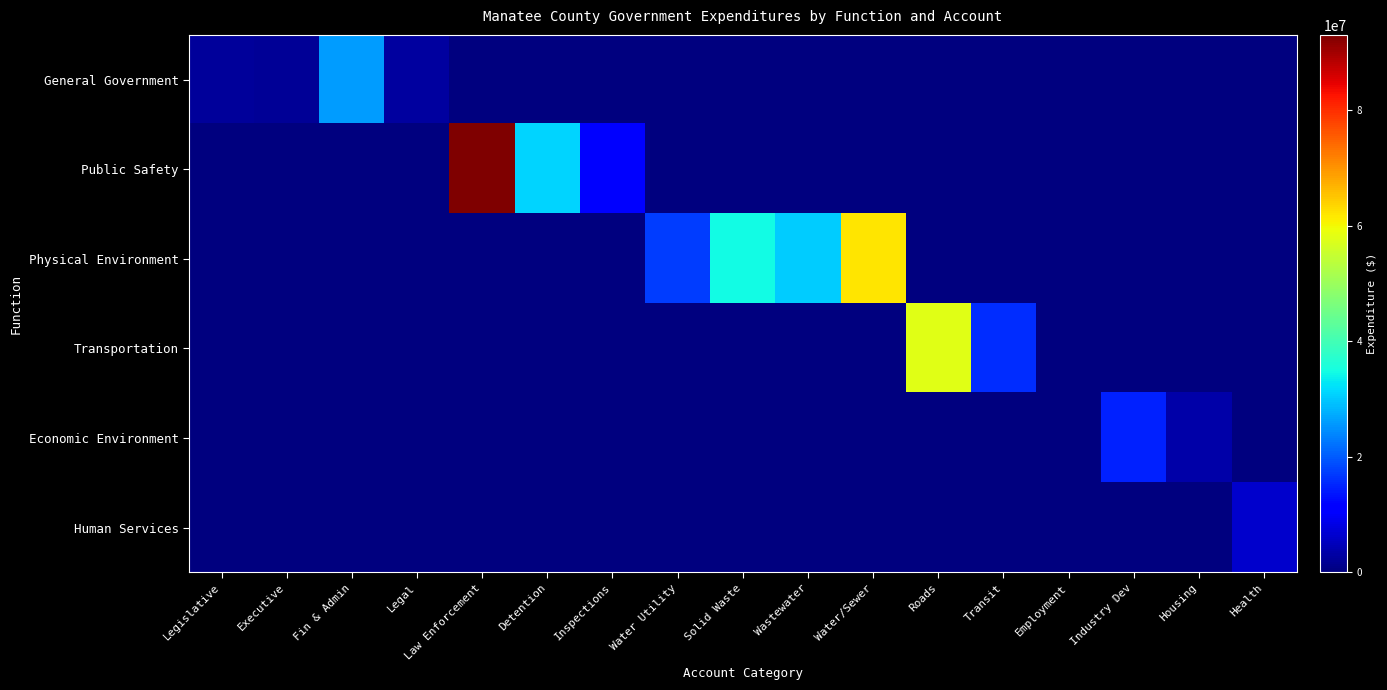

What is the sum of the Public Safety values at Legal and Detention?

31201000